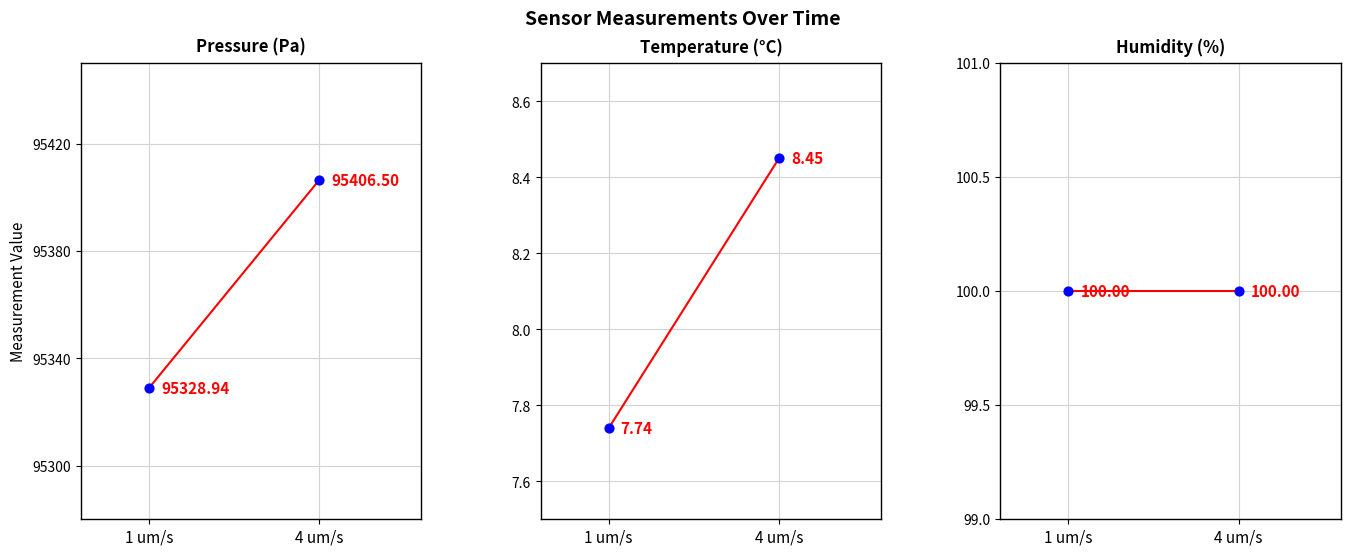

Which series reaches the minimum Y coordinate?

Temperature (°C)